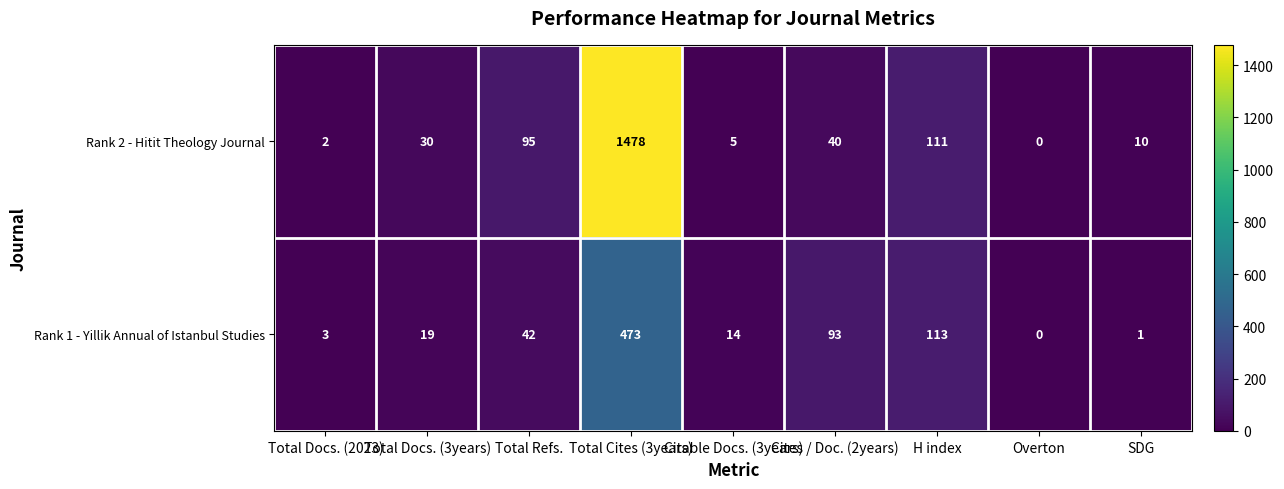

Rank the categories by Rank 2 - Hitit Theology Journal value from highest to lowest.

Total Cites (3years), H index, Total Refs., Cites / Doc. (2years), Total Docs. (3years), SDG, Citable Docs. (3years), Total Docs. (2023), Overton